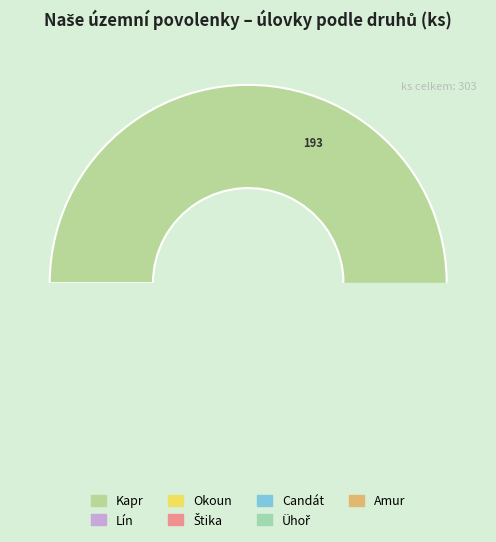

To the nearest percent, what percentage of the pie is Lín?

17%